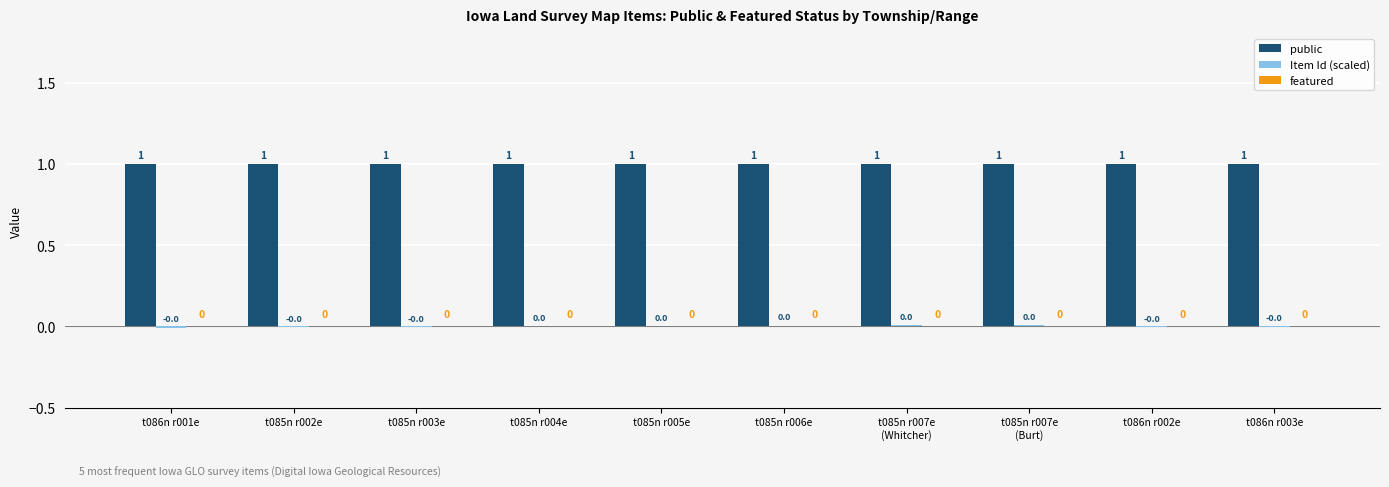

How many categories are shown in the chart?

10